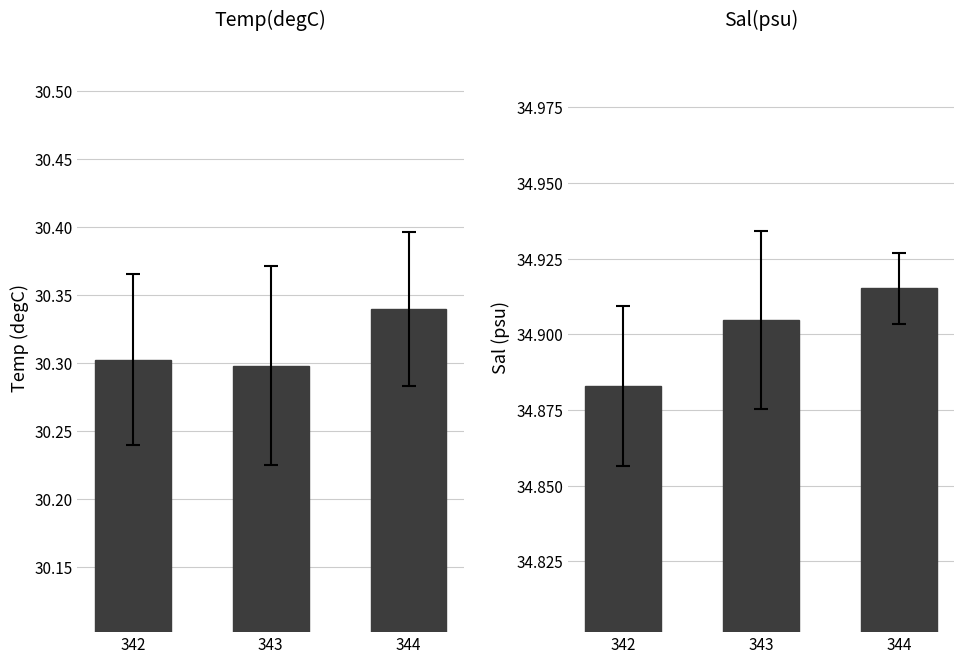

Reading left to right, extract all data points from this chart.

Temp(degC): 30.3	30.3	30.3
Sal(psu): 34.9	34.9	34.9